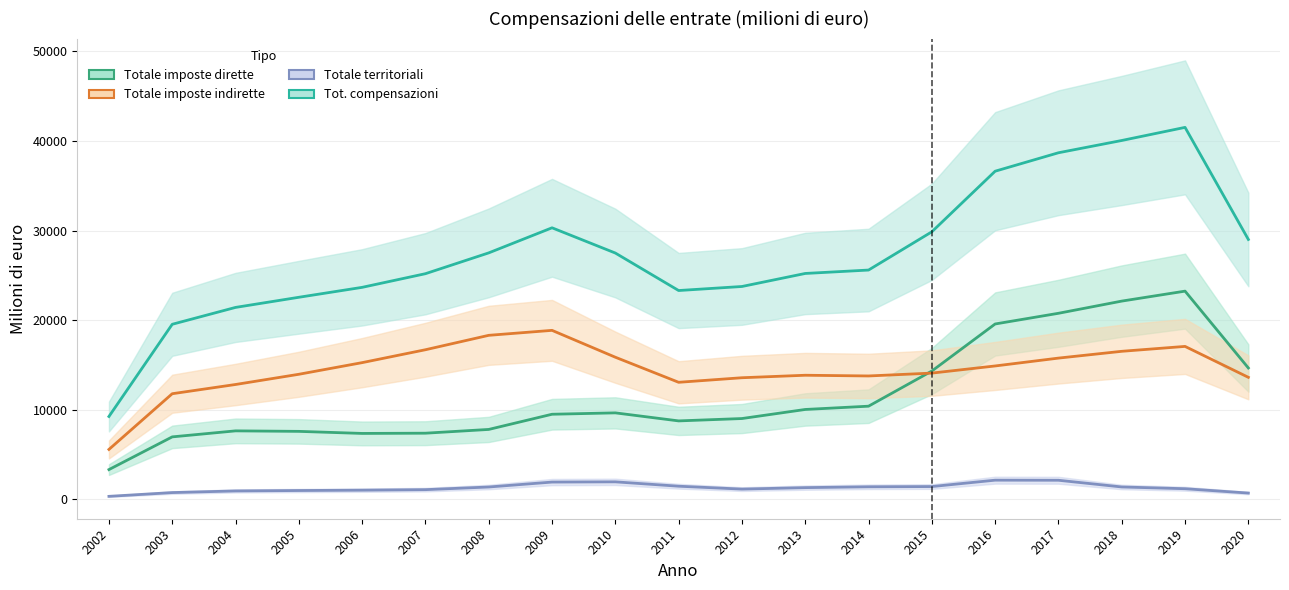

Is this an area chart (filled region under the line)?

No